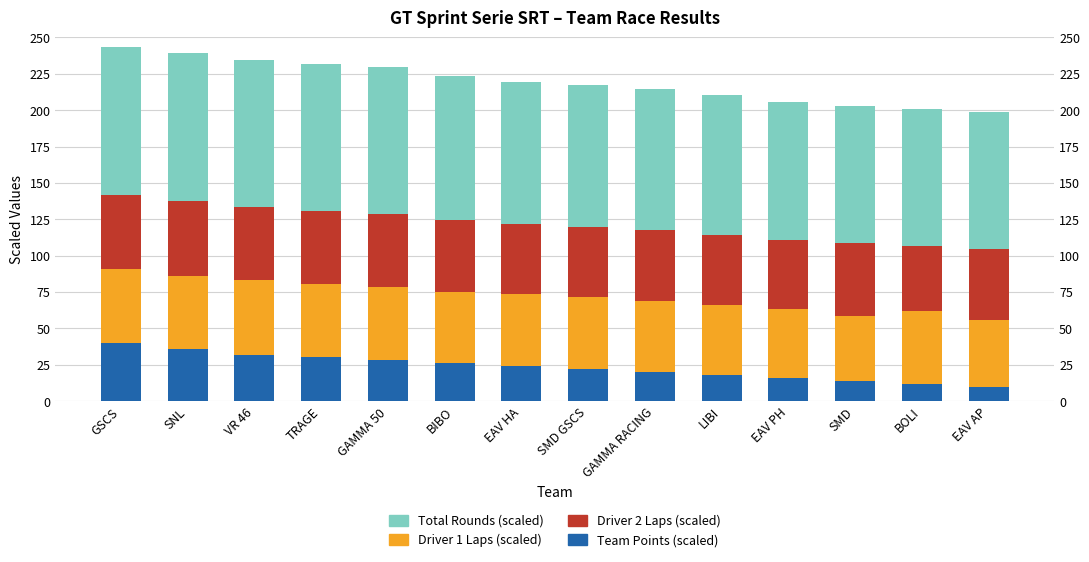

At how many categories does at least one series exceed 99?

5